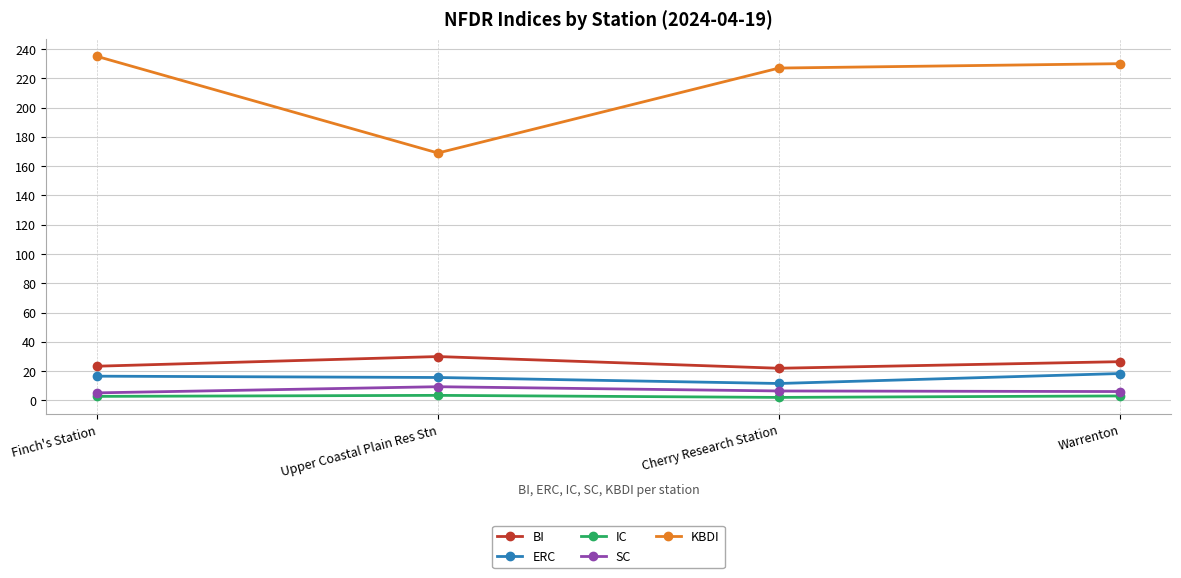

What value does the BI series have at Cherry Research Station?

22.0